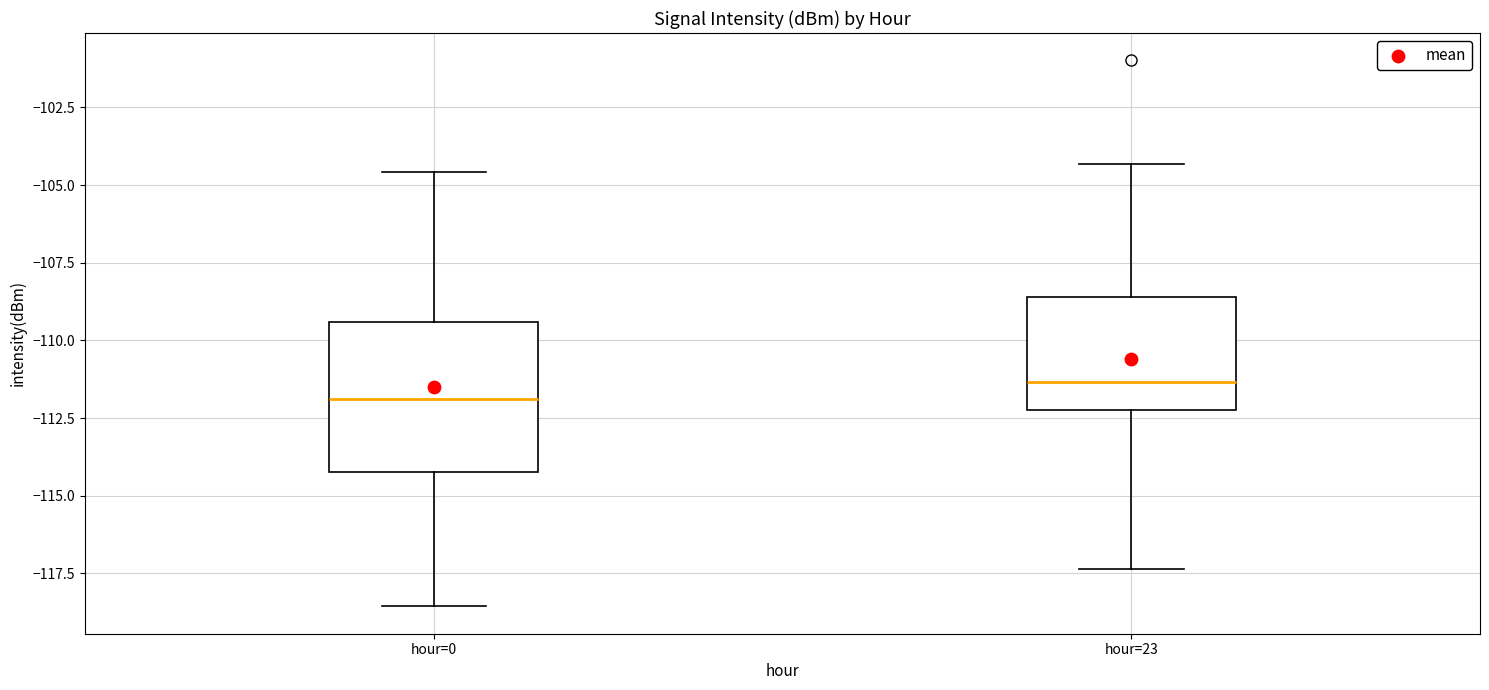

Which box's median line is the lowest?

hour=0